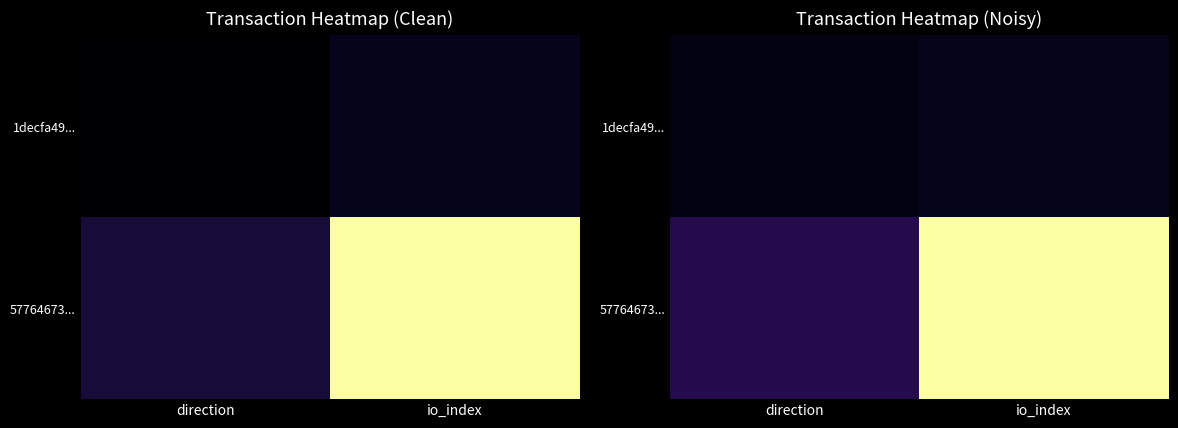

Where is 57764673... nearest to the value 0?

direction